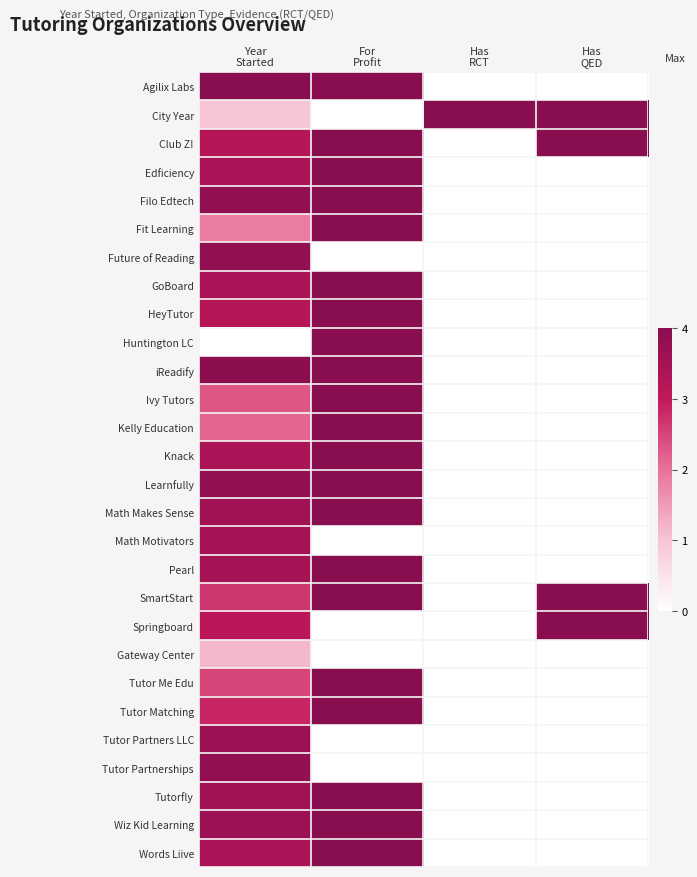

Which label corresponds to the largest value in the chart?

Year
Started